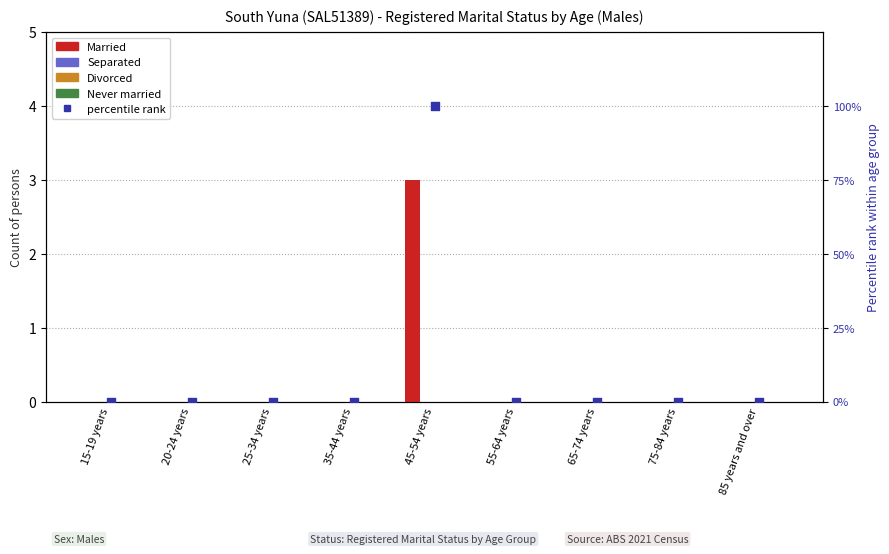

Which series has the largest total across all categories?

Married